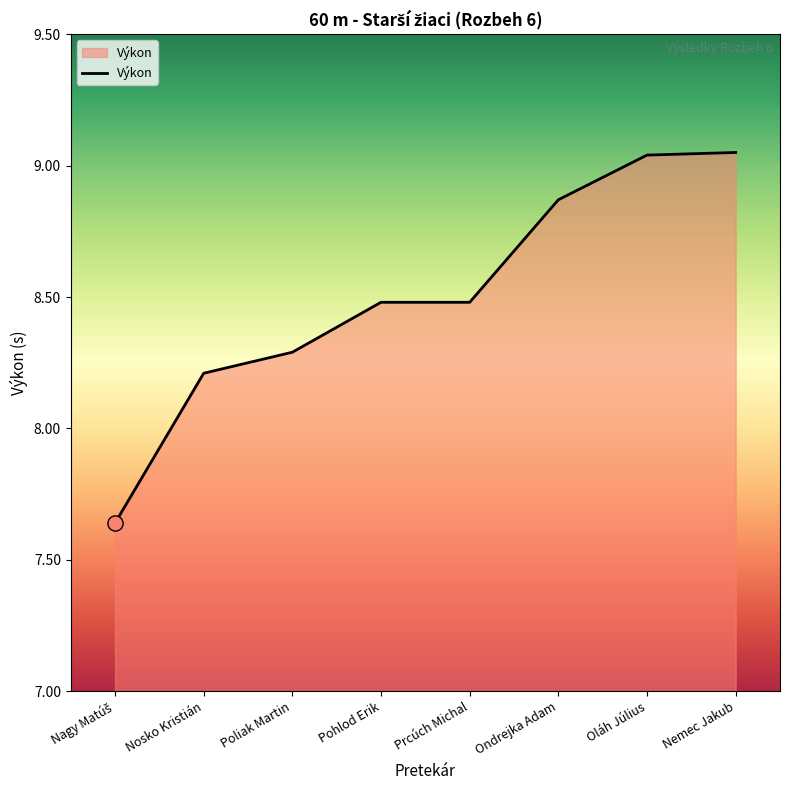

Approximately how many times larger is the value at Poliak Martin compared to Nemec Jakub?

0.9